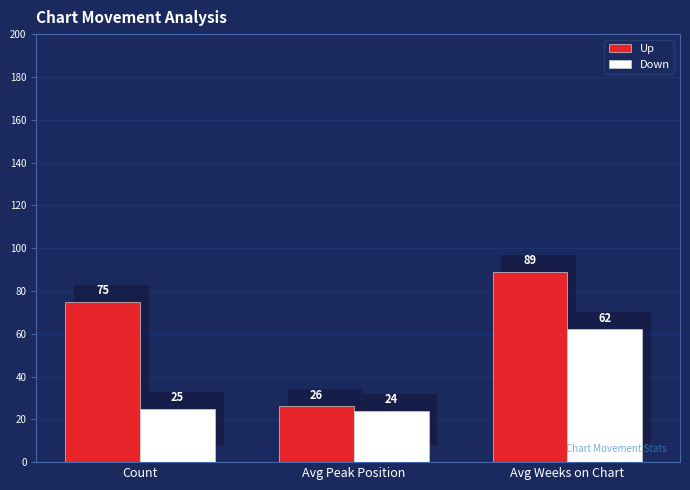

What is the difference between the highest and lowest values at Avg Weeks on Chart?

27